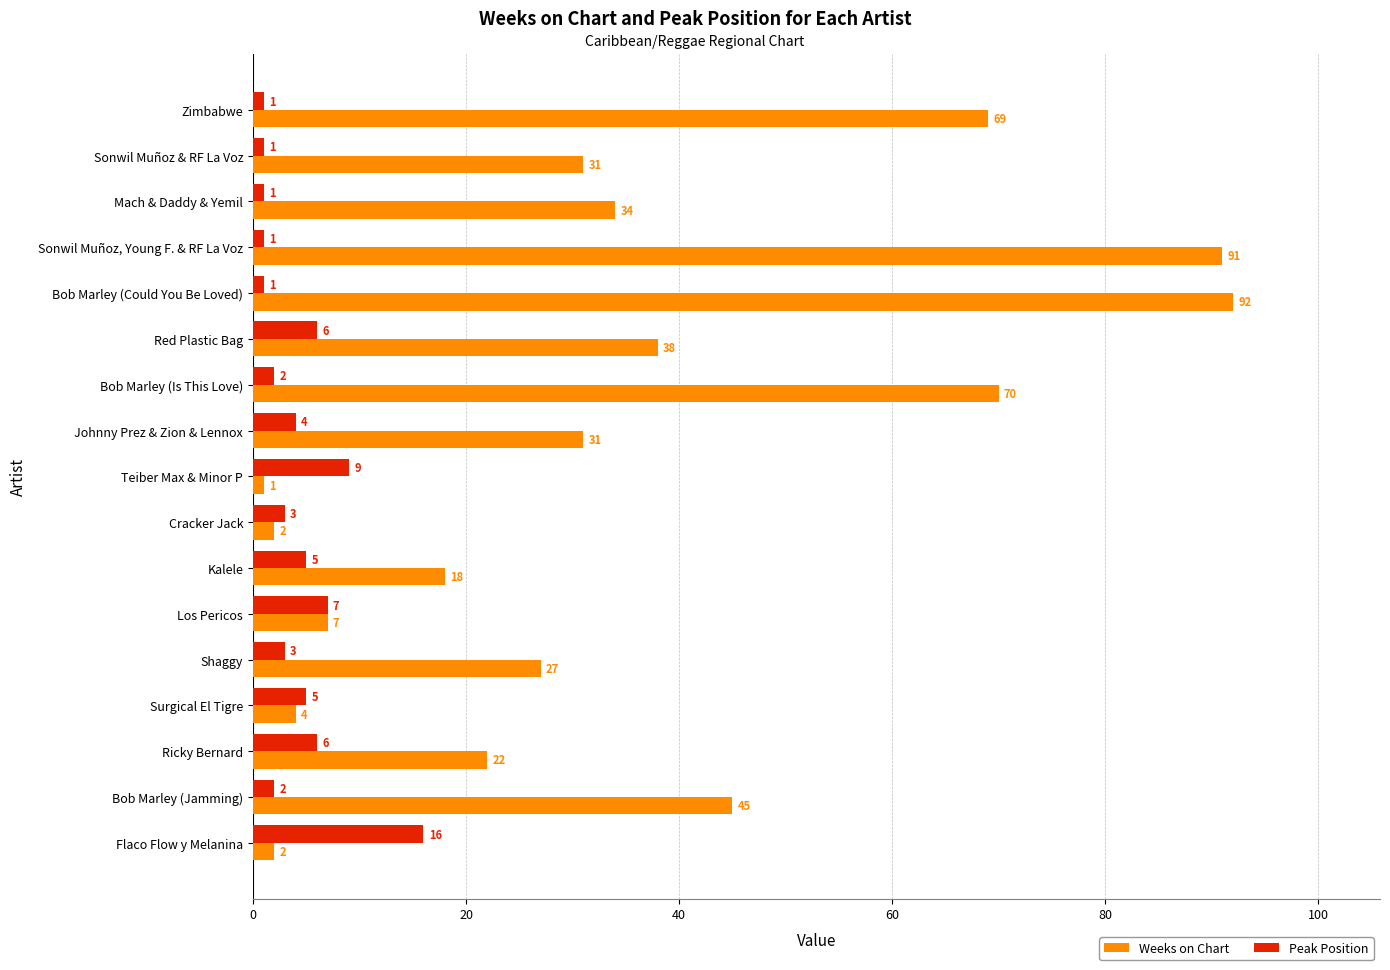

At how many categories does at least one series exceed 48?

4